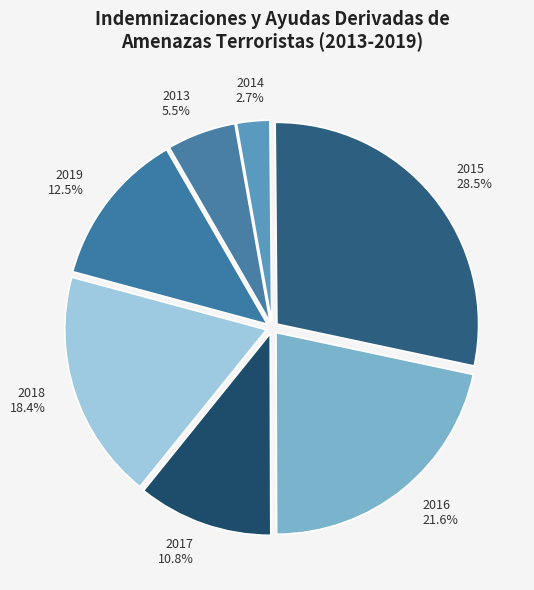

Which has a higher value, 2016 or 2019?

2016